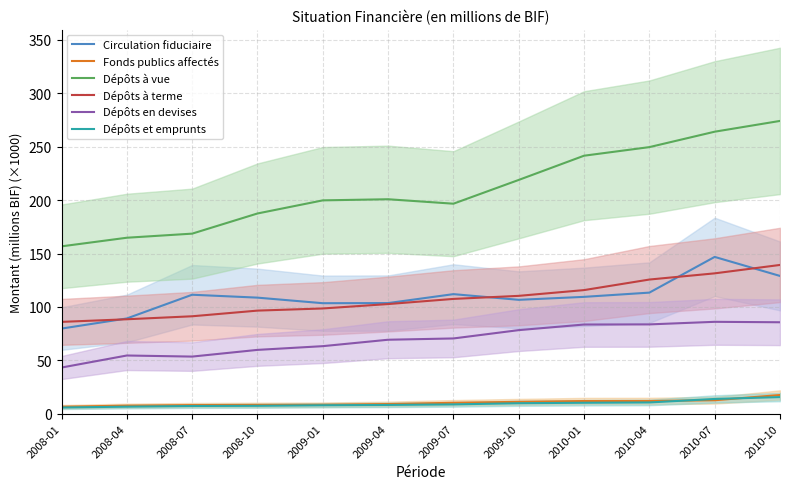

Which label corresponds to the largest value in the chart?

2010-10